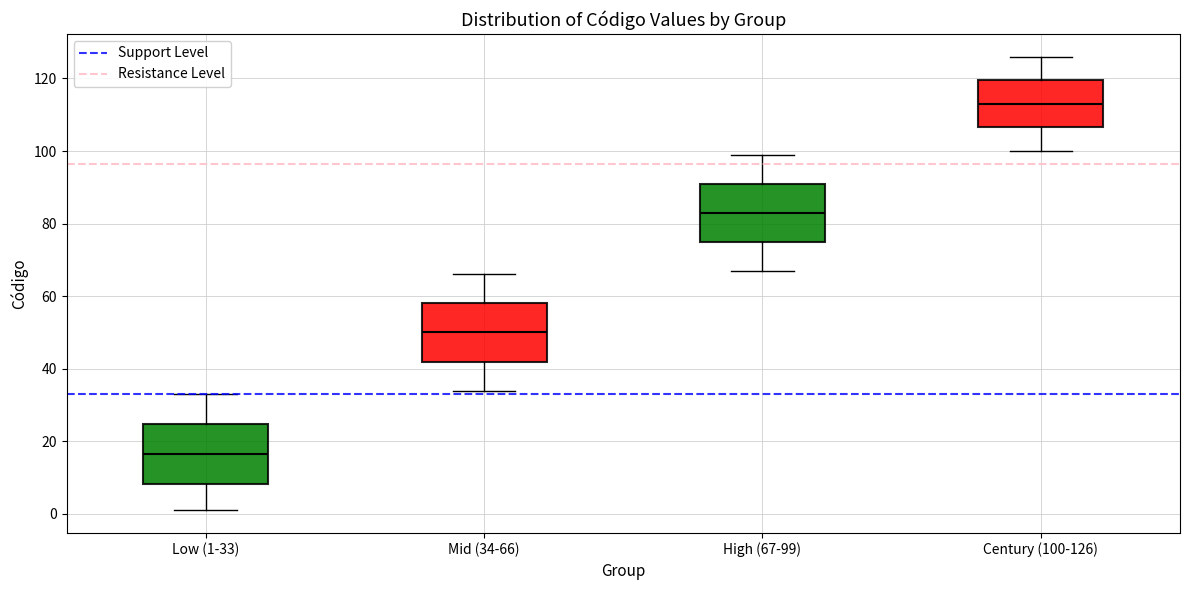

Reading left to right, transcribe this box plot: for each box, give where its median line is, the range the box spans, and where its two whiskers end, as read against the y-axis. The values are not printed on the chart, so give them approximately, as read against the axis.

Low (1-33): median 16, box 8 to 24, whiskers 2 to 34
Mid (34-66): median 50, box 42 to 58, whiskers 34 to 66
High (67-99): median 84, box 76 to 92, whiskers 68 to 100
Century (100-126): median 114, box 106 to 120, whiskers 100 to 126